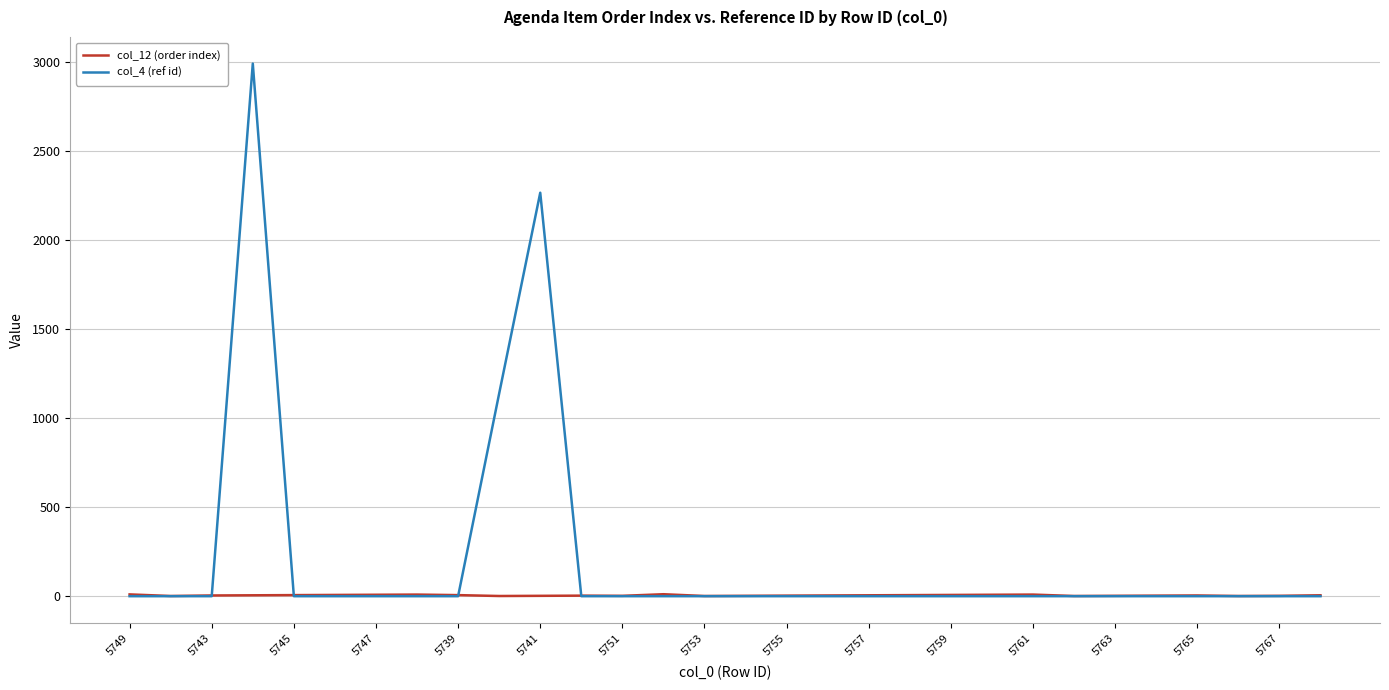

What is the smallest value displayed?

-1